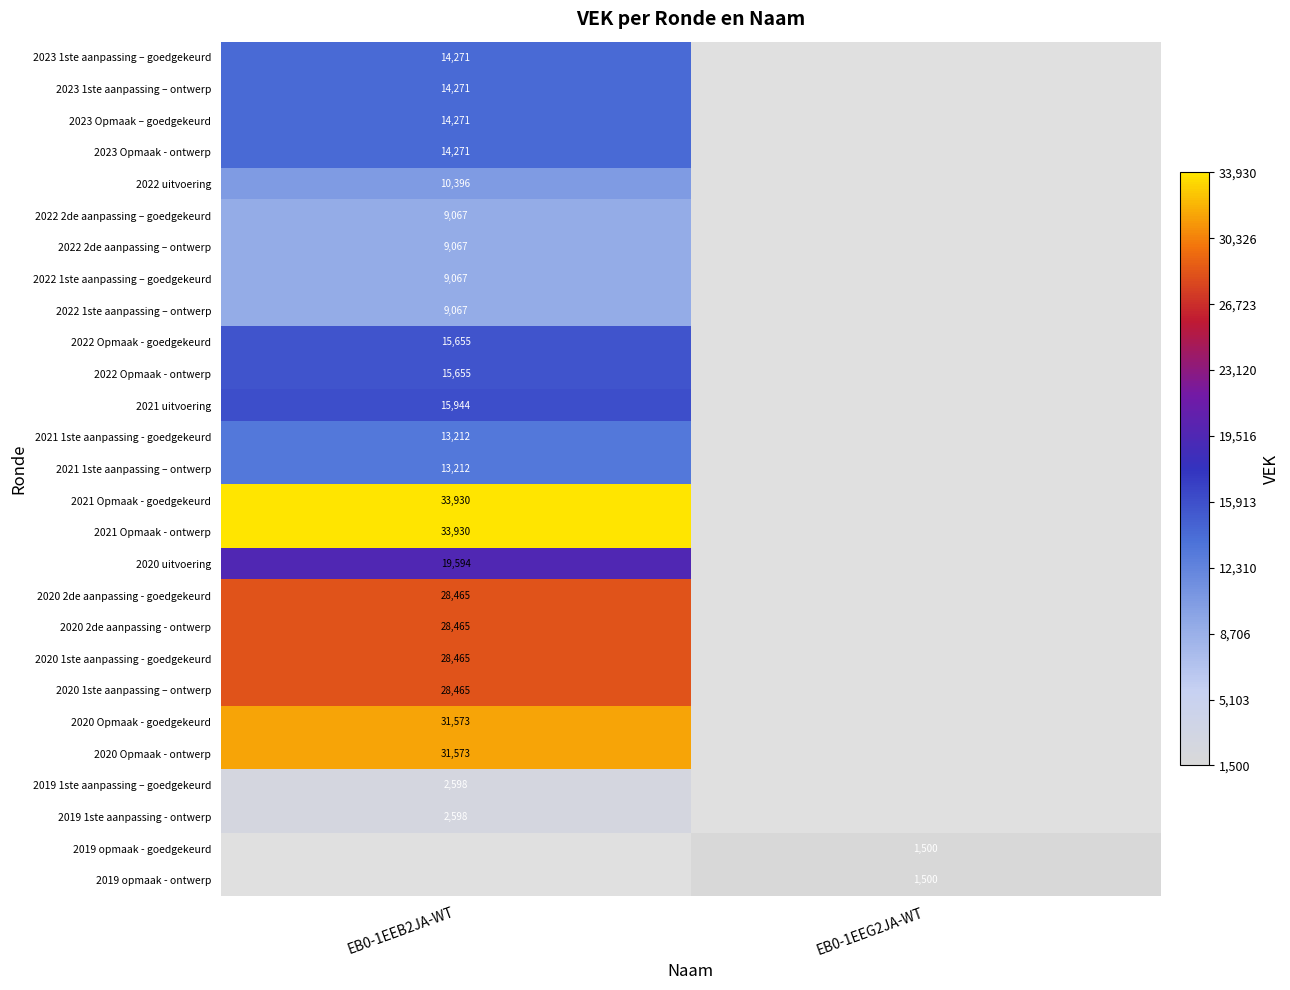

Count the number of data series in this chart.

27